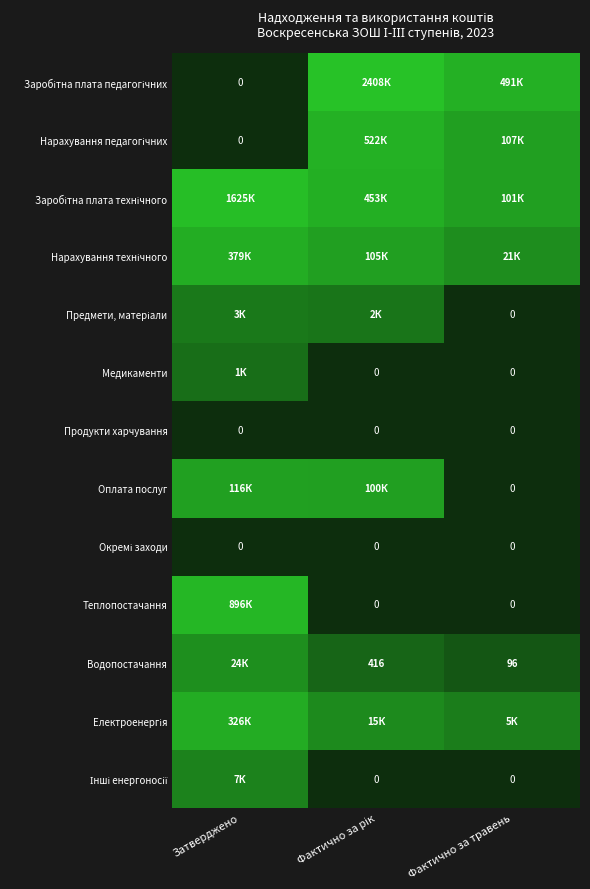

Rank the series at Затверджено from lowest to highest value.

Заробітна плата педагогічних, Нарахування педагогічних, Продукти харчування, Окремі заходи, Медикаменти, Предмети, матеріали, Інші енергоносії, Водопостачання, Оплата послуг, Електроенергія, Нарахування технічного, Теплопостачання, Заробітна плата технічного